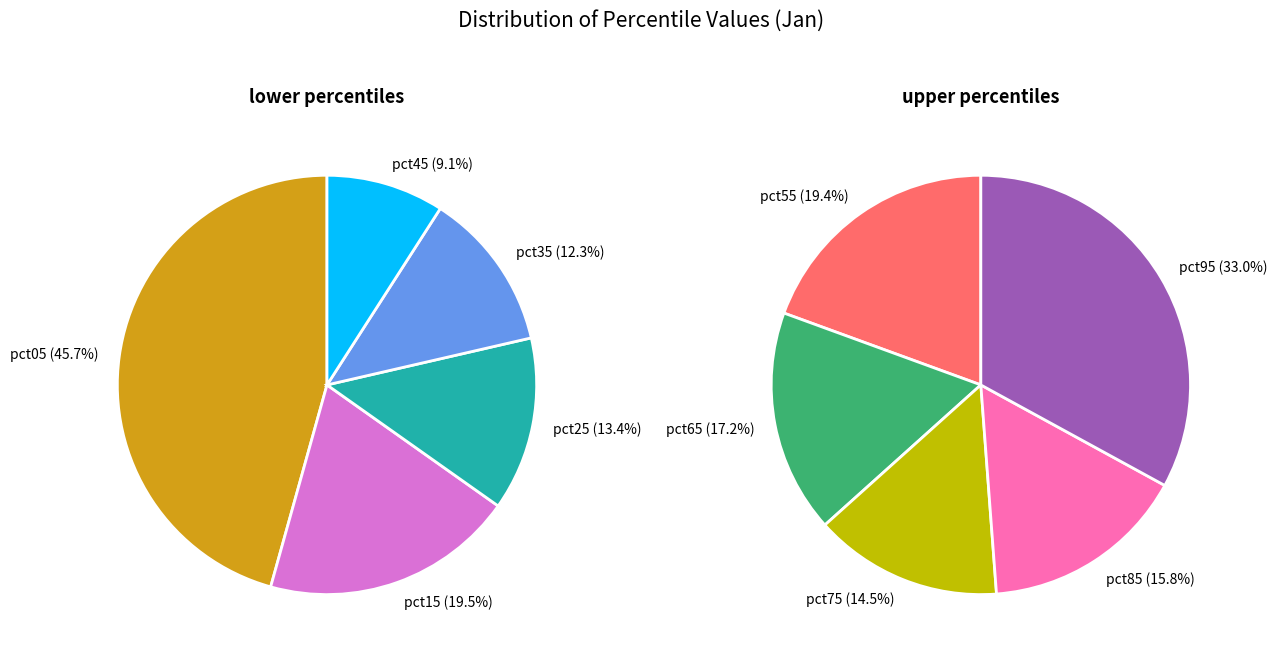

Is there any slice that represents more than half of the pie?

No